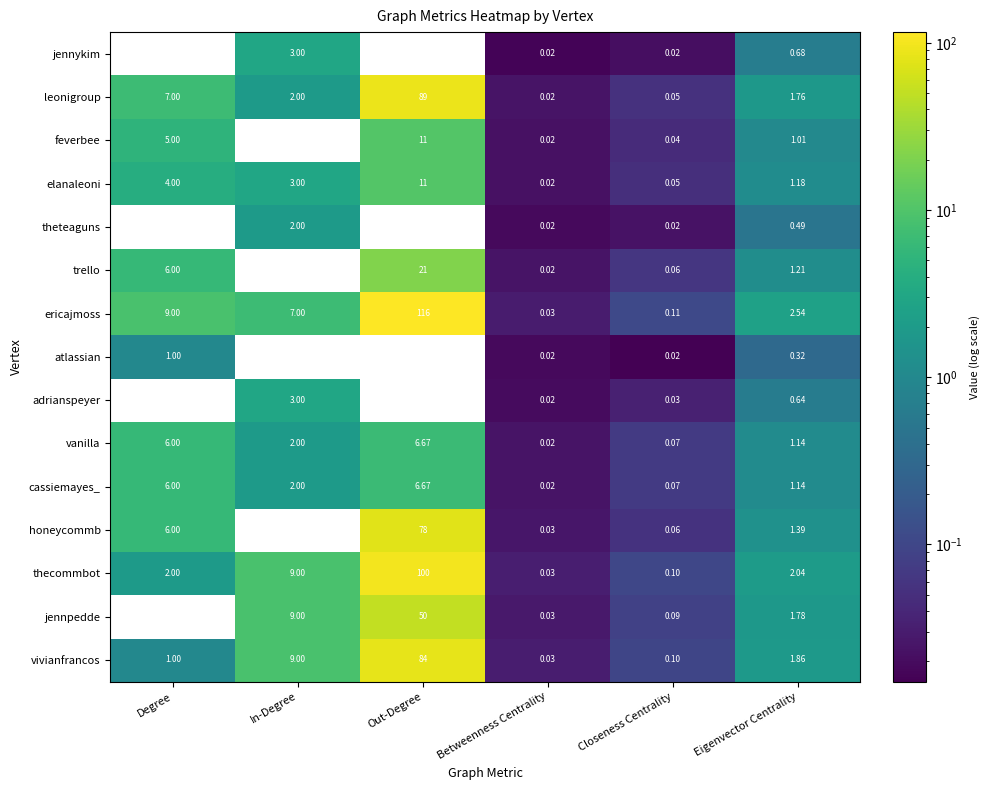

List the labels in order of ericajmoss value, largest first.

Out-Degree, Degree, In-Degree, Eigenvector Centrality, Closeness Centrality, Betweenness Centrality